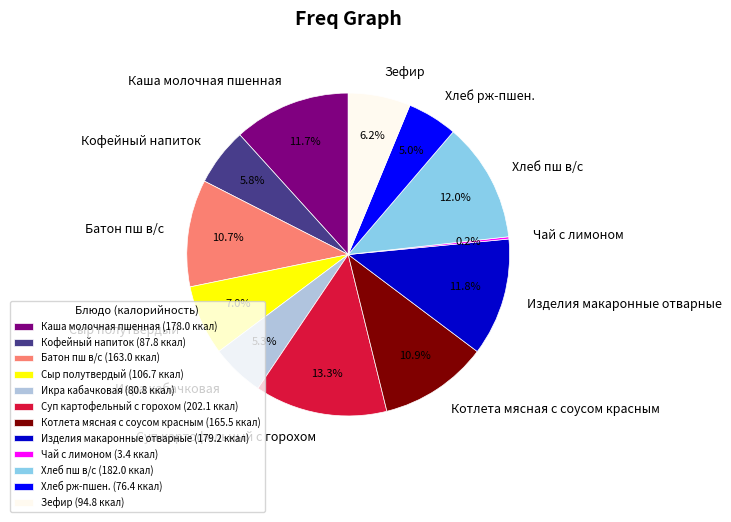

Do Кофейный напиток and Хлеб пш в/с together represent more than half of the pie?

No